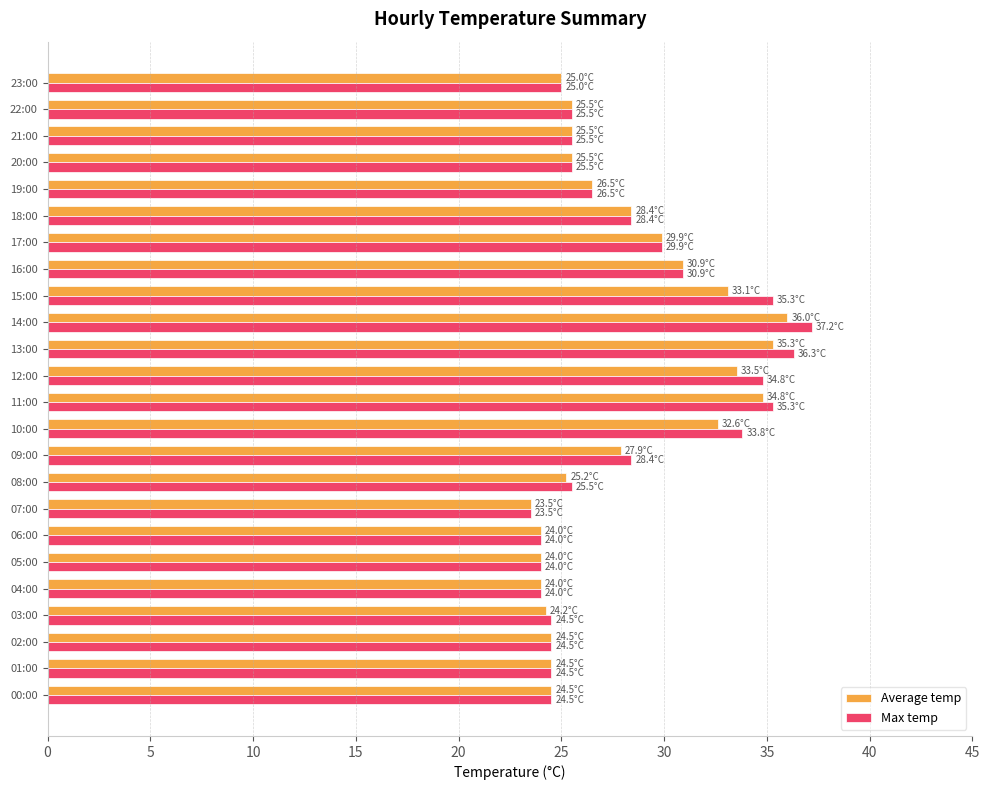

What is the minimum value for Average temp?

23.5